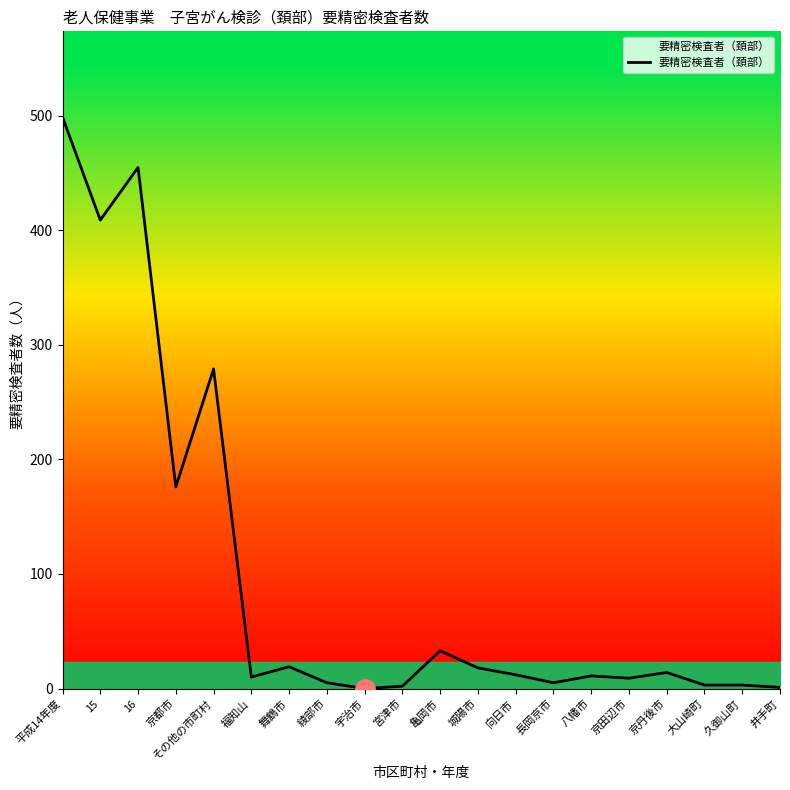

What is the maximum value shown in the chart?

499